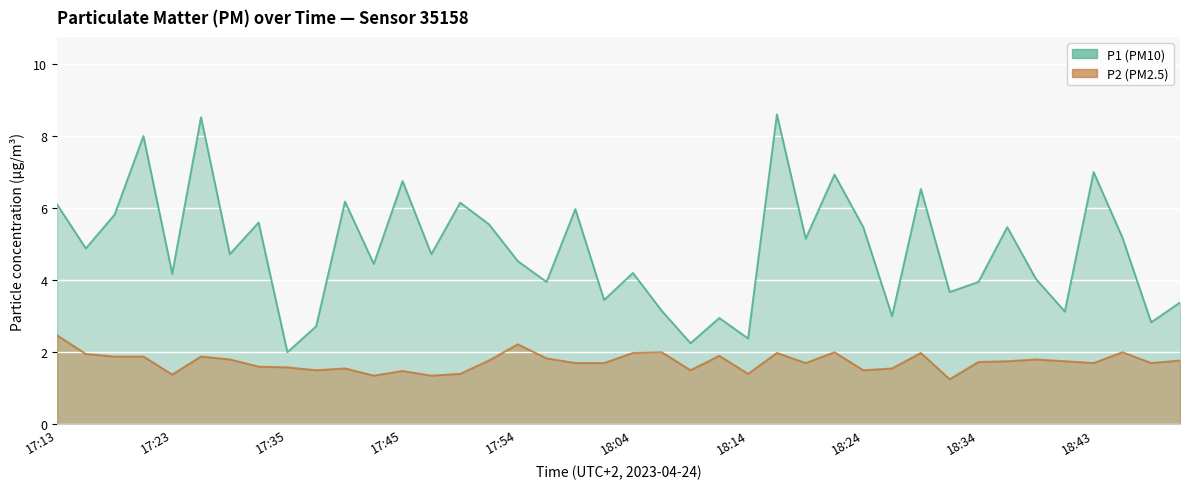

True or false: P1 and P2 cross at least once.

False